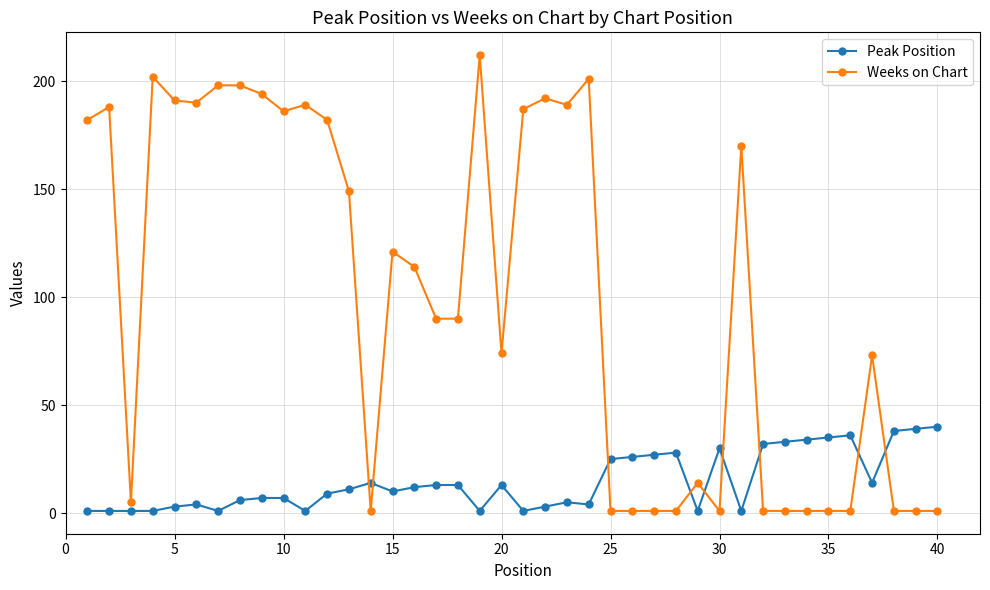

What is the greatest value displayed?

212